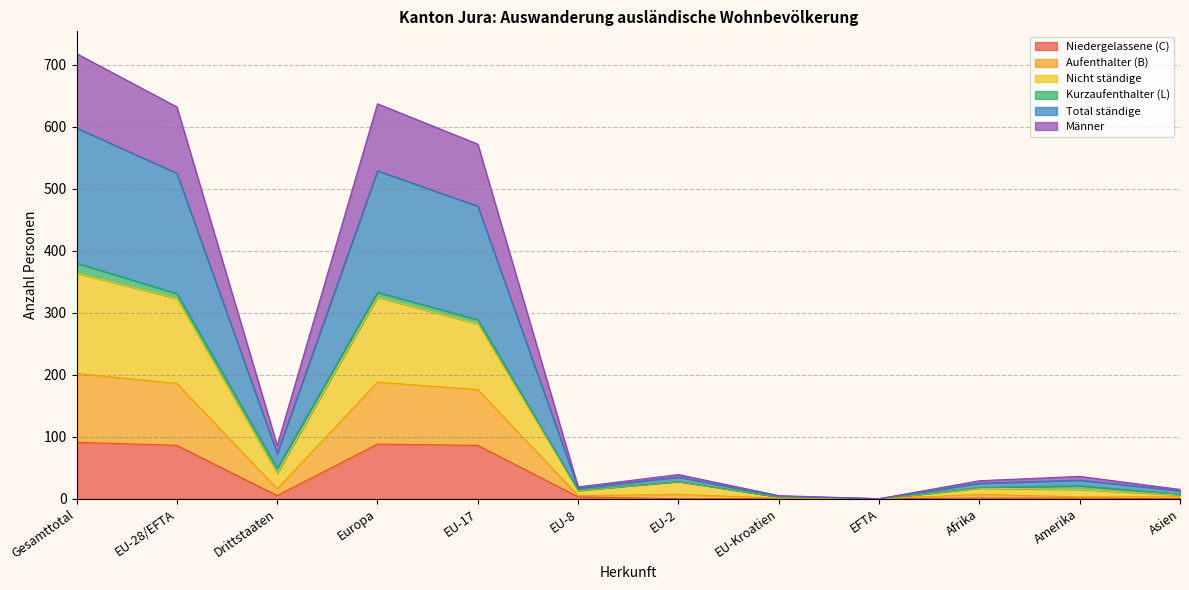

How many lines are shown in the chart?

6